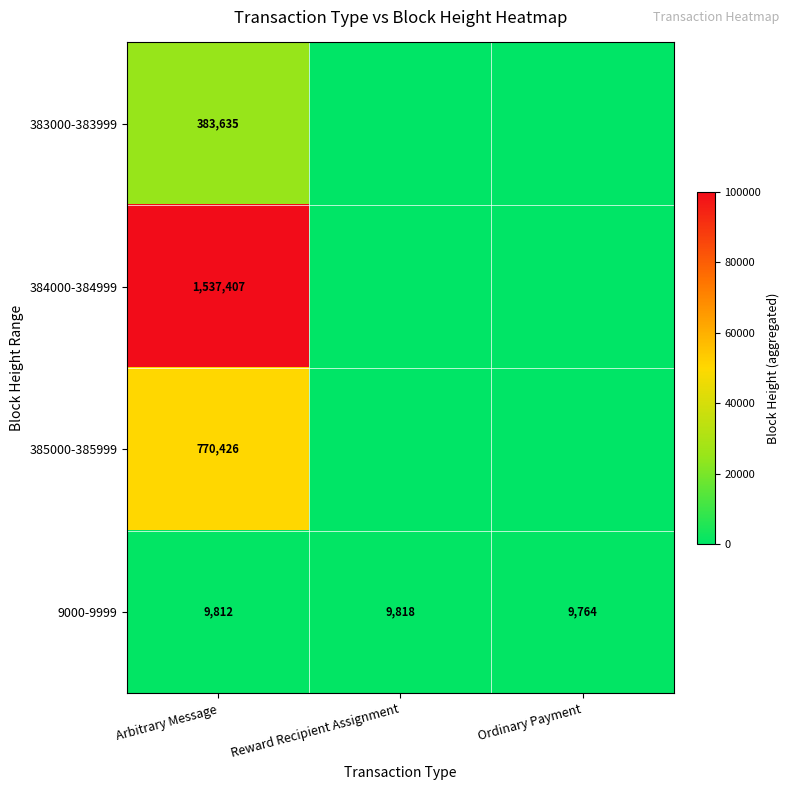

What is the sum of all 9000-9999 values?

29394